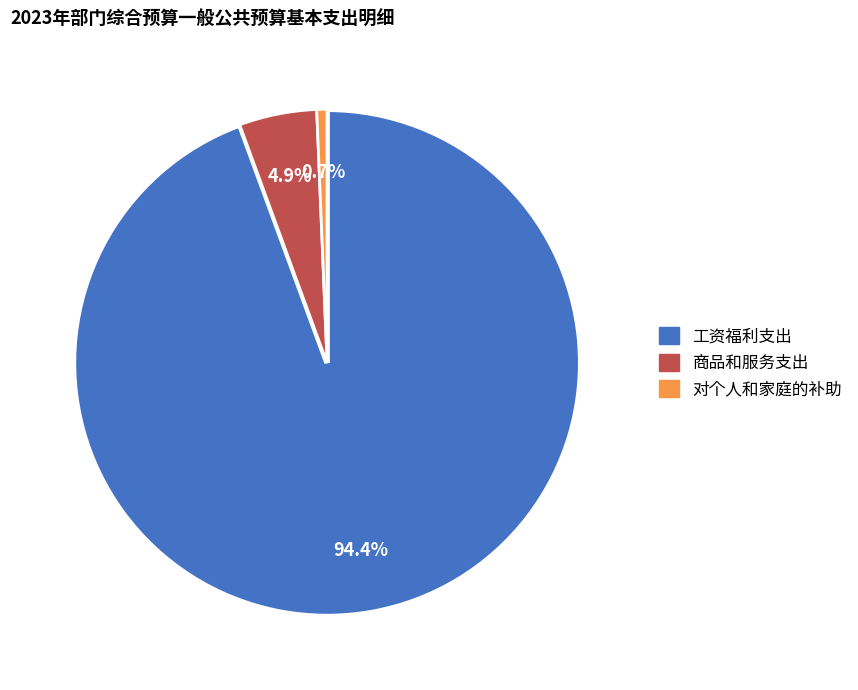

How much of the chart is everything except 对个人和家庭的补助?

99.3%